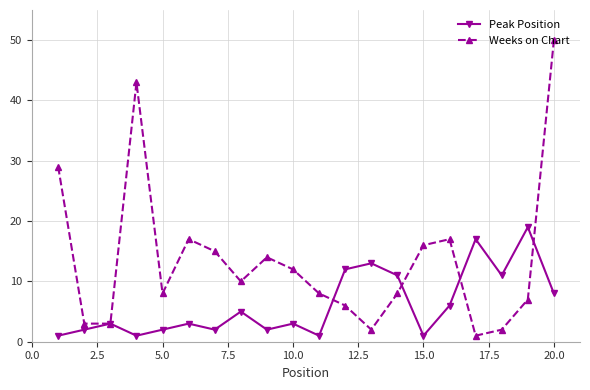

Reading right to left, extract all data points from this chart.

Peak Position: 8	19	11	17	6	1	11	13	12	1	3	2	5	2	3	2	1	3	2	1
Weeks on Chart: 50	7	2	1	17	16	8	2	6	8	12	14	10	15	17	8	43	3	3	29